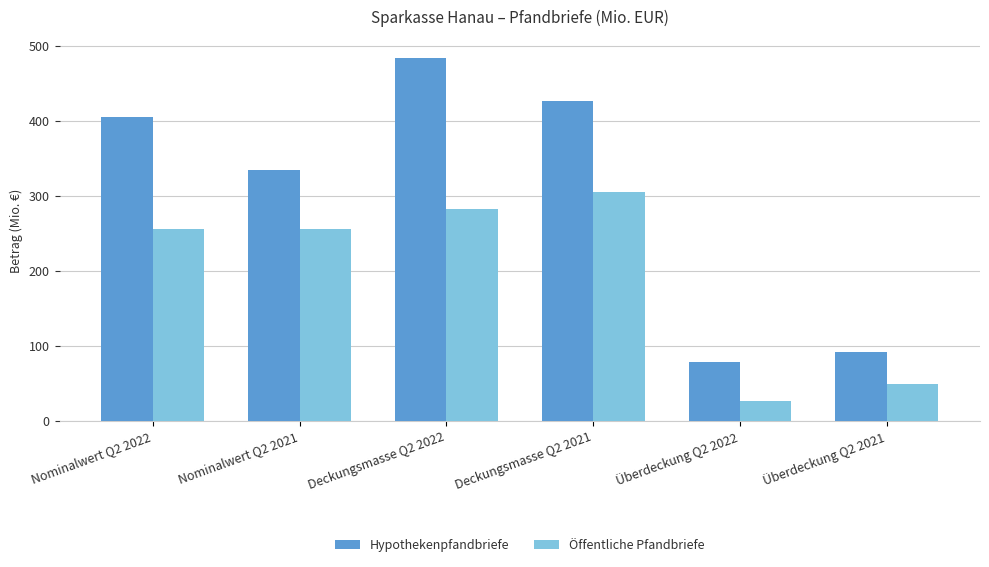

How many bars are there in total?

12